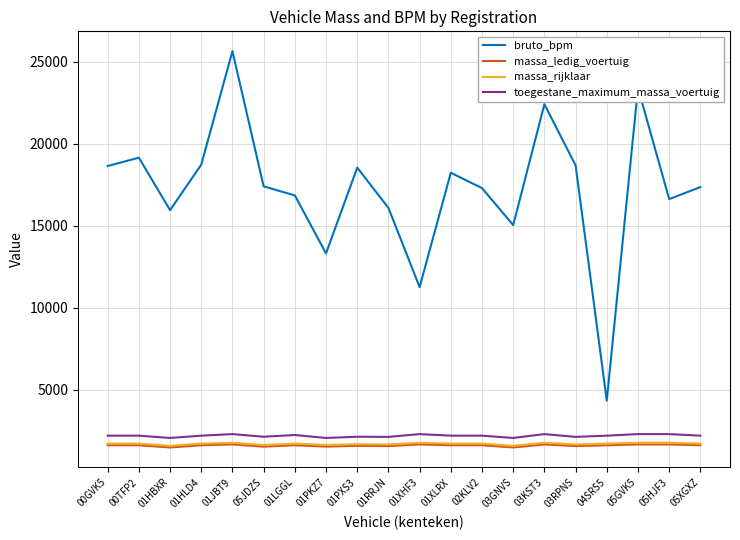

The value of bruto_bpm at 03RPNS is 18680. True or false?

True